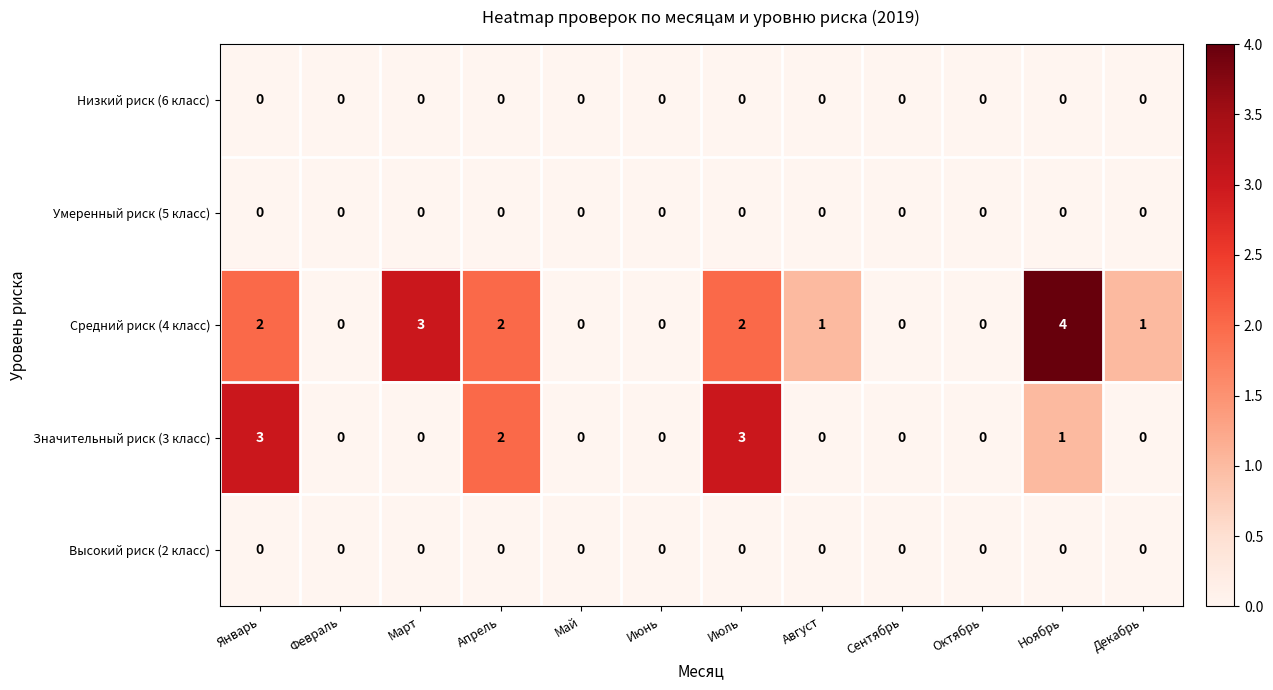

Which series has the largest total across all categories?

Средний риск (4 класс)